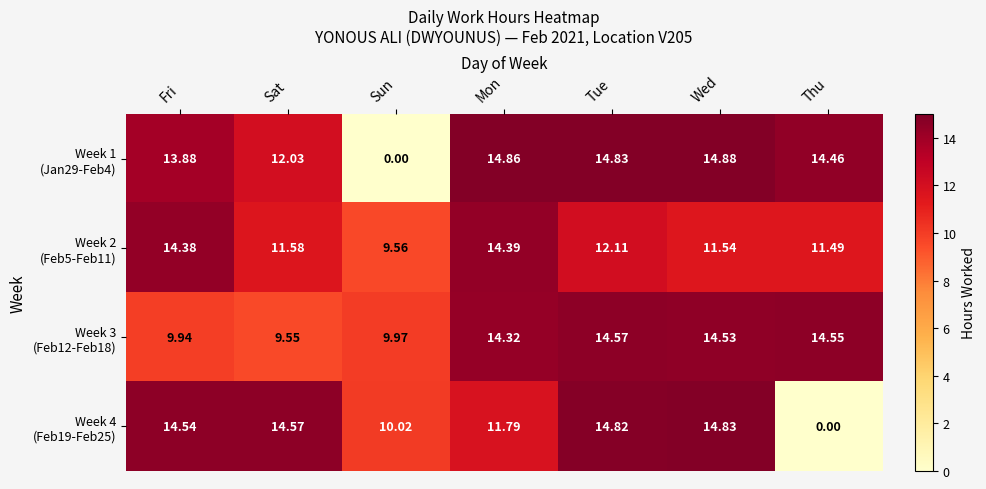

At which category does the chart reach its peak across all series?

Wed